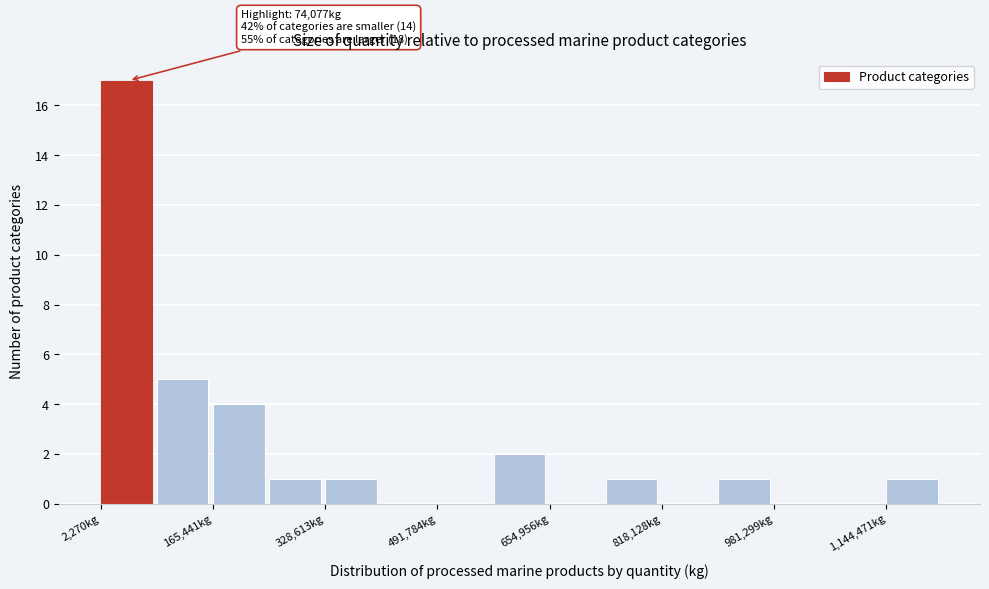

Over which range of the x-axis is the bar tallest?

0 to 80000